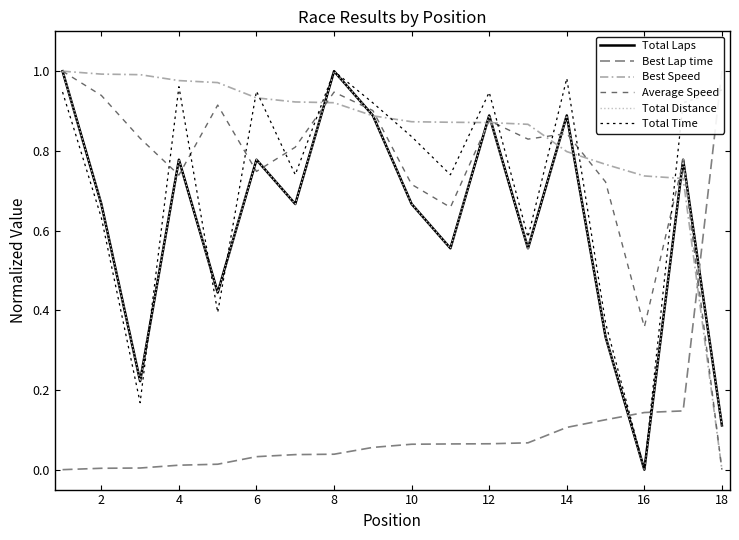

List the series in order of their peak value, highest first.

Total Laps, Best Lap time, Best Speed, Average Speed, Total Distance, Total Time